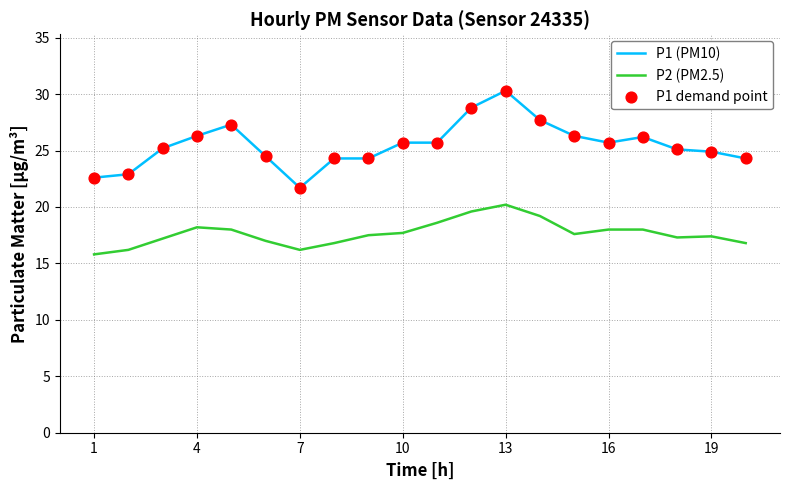

True or false: P1 (PM10) and P2 (PM2.5) cross at least once.

False